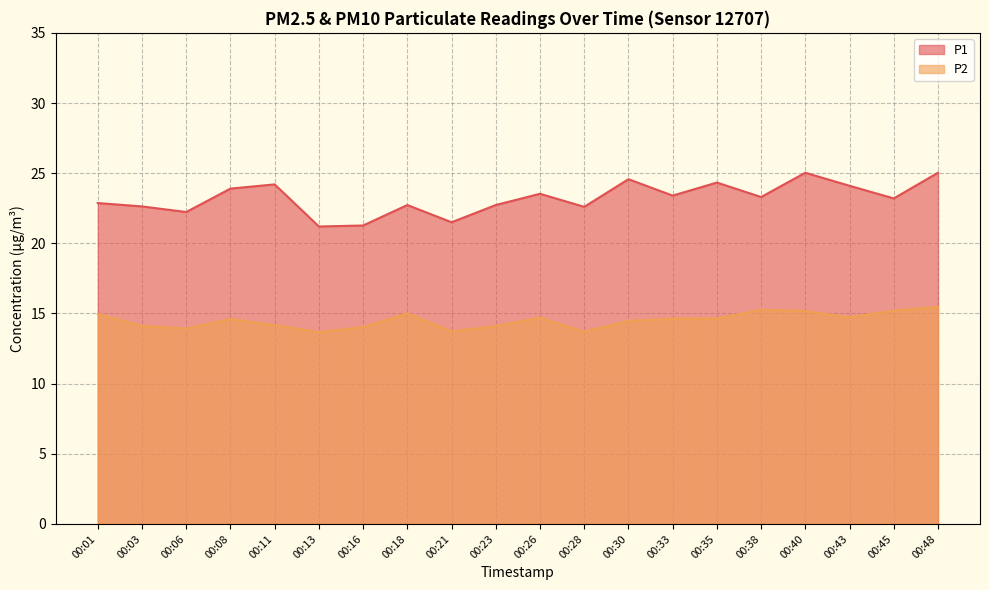

Reading right to left, transcribe all the data shown in this chart.

P1: 00:48=25.0	00:45=23.2	00:43=24.1	00:40=25.0	00:38=23.3	00:35=24.3	00:33=23.4	00:30=24.6	00:28=22.6	00:26=23.5	00:23=22.7	00:21=21.5	00:18=22.7	00:16=21.3	00:13=21.2	00:11=24.2	00:08=23.9	00:06=22.2	00:03=22.6	00:01=22.9
P2: 00:48=15.5	00:45=15.2	00:43=14.7	00:40=15.2	00:38=15.3	00:35=14.6	00:33=14.6	00:30=14.5	00:28=13.7	00:26=14.7	00:23=14.1	00:21=13.7	00:18=15.0	00:16=14.0	00:13=13.7	00:11=14.2	00:08=14.6	00:06=13.9	00:03=14.1	00:01=15.0